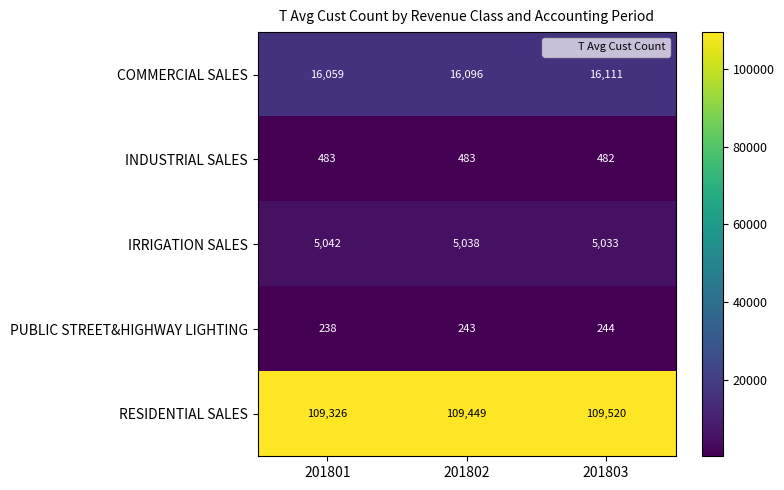

How many categories are shown in the chart?

3